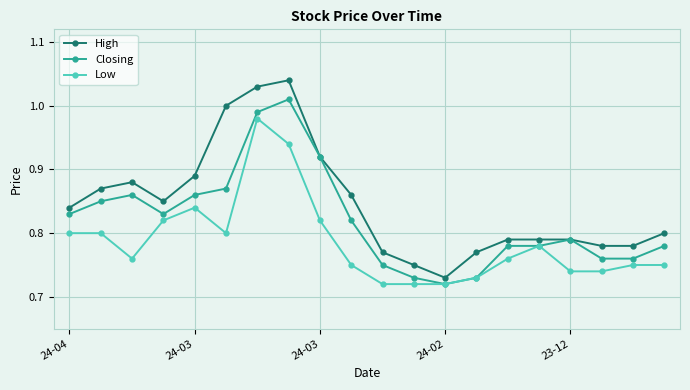

What are all the series names shown in the legend?

High, Closing, Low